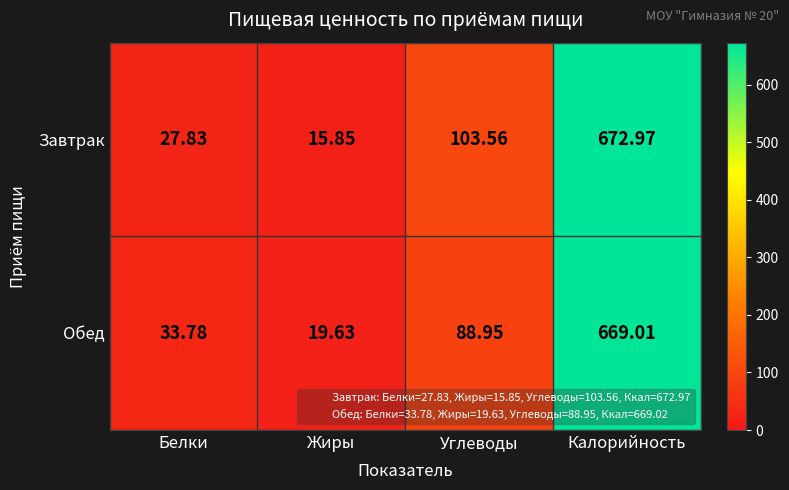

At which label does Обед first exceed 88?

Углеводы